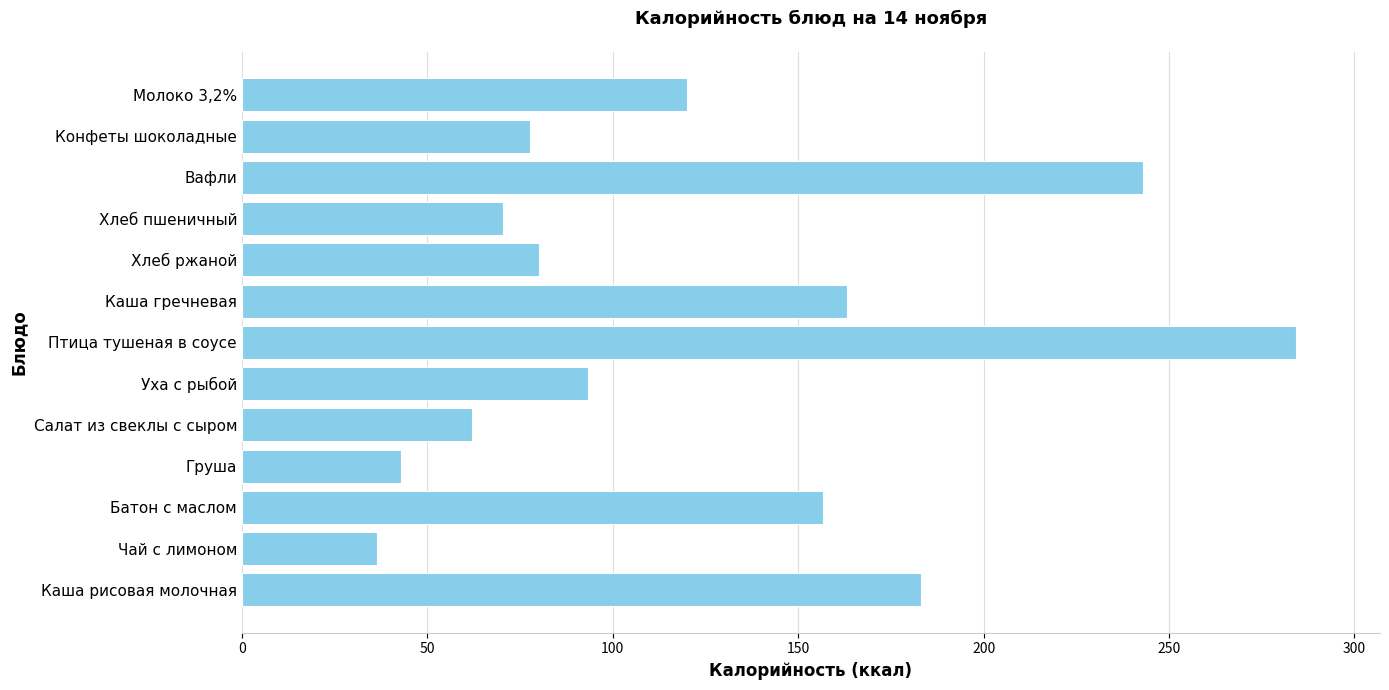

What is the minimum value shown in the chart?

36.5